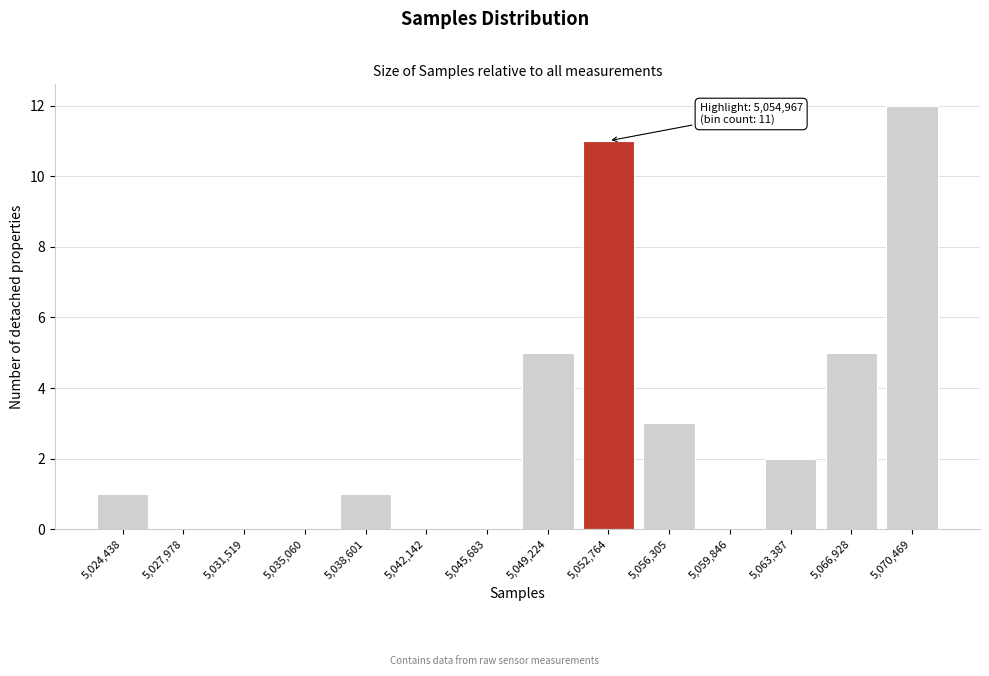

Reading right to left, list all the values displayed in this chart.

5,070,469=12	5,066,928=5	5,063,387=2	5,059,846=0	5,056,305=3	5,052,764=11	5,049,224=5	5,045,683=0	5,042,142=0	5,038,601=1	5,035,060=0	5,031,519=0	5,027,978=0	5,024,438=1